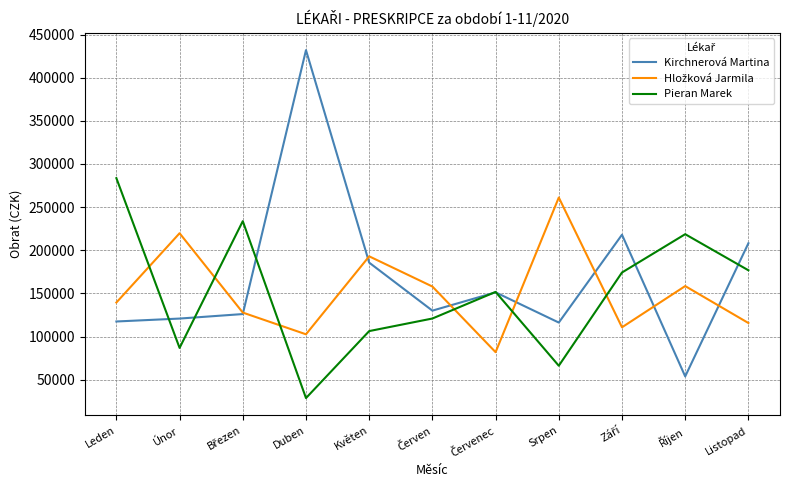

Does the chart have visible grid lines?

Yes